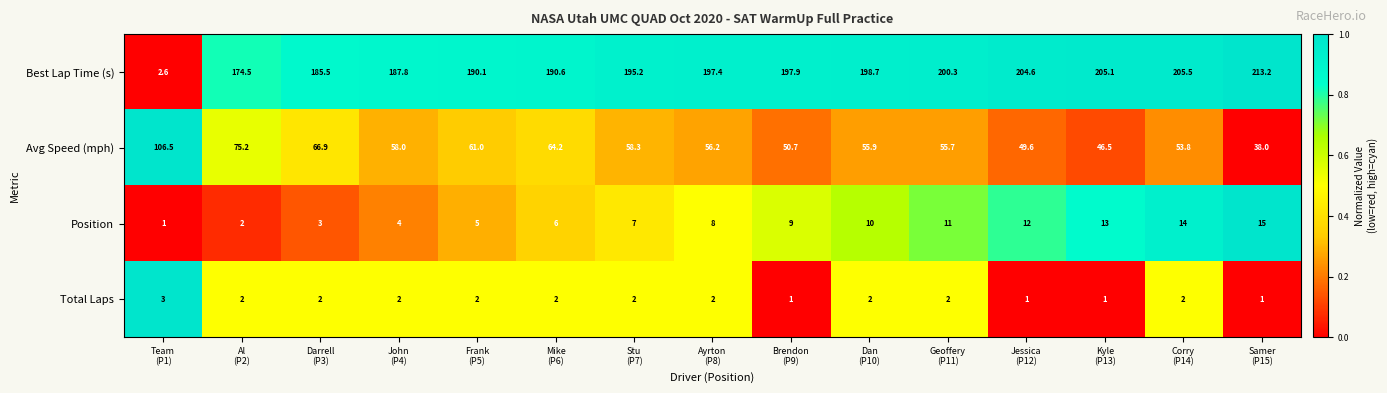

Which series has the largest range (max minus min)?

Best Lap Time (s)